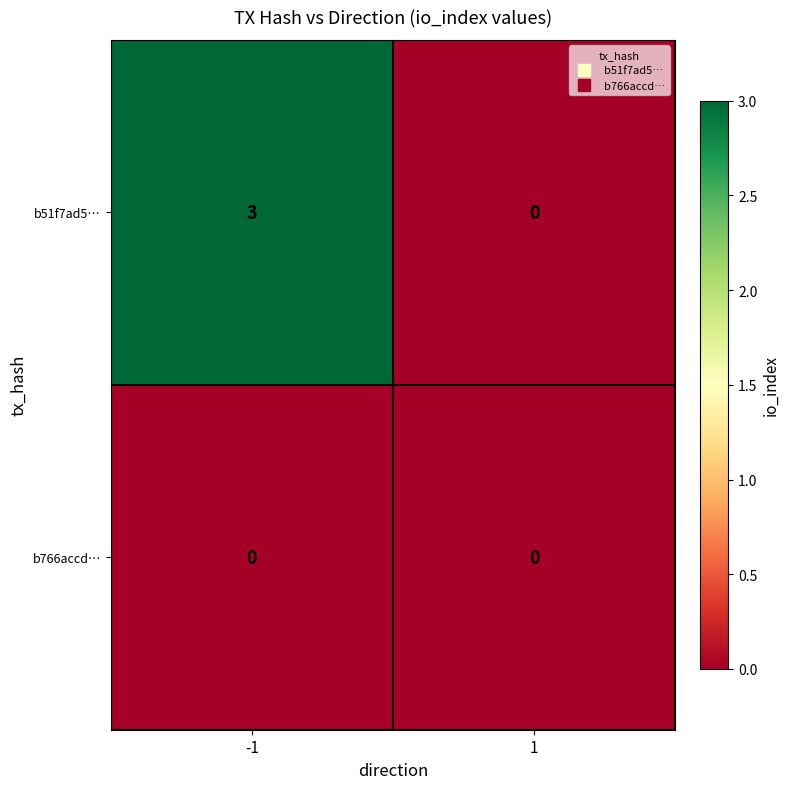

Which series has the largest range (max minus min)?

b51f7ad5…